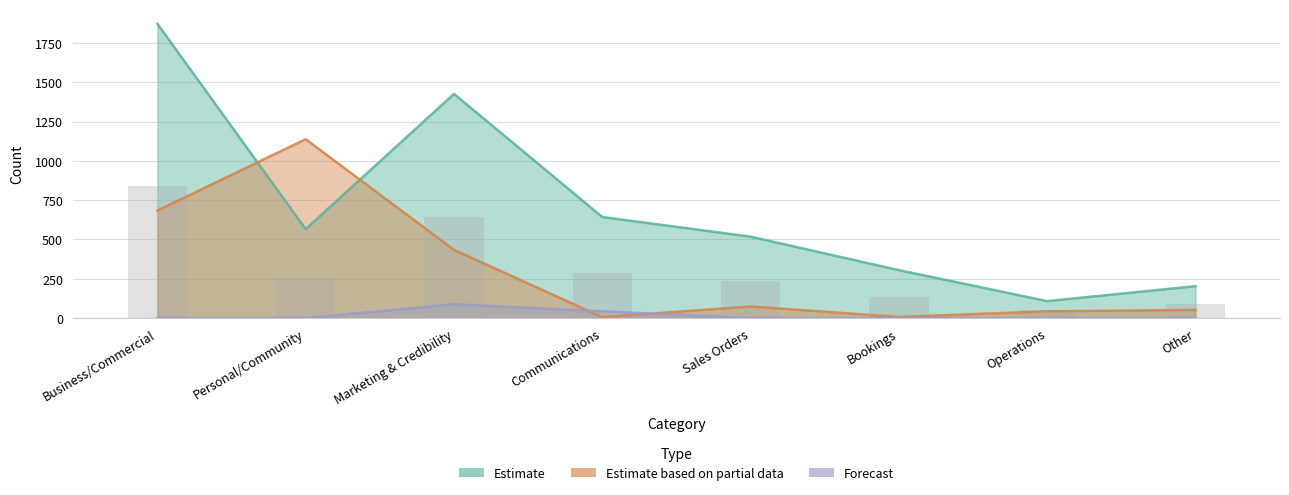

Read the Estimate based on partial data value at Other.

52